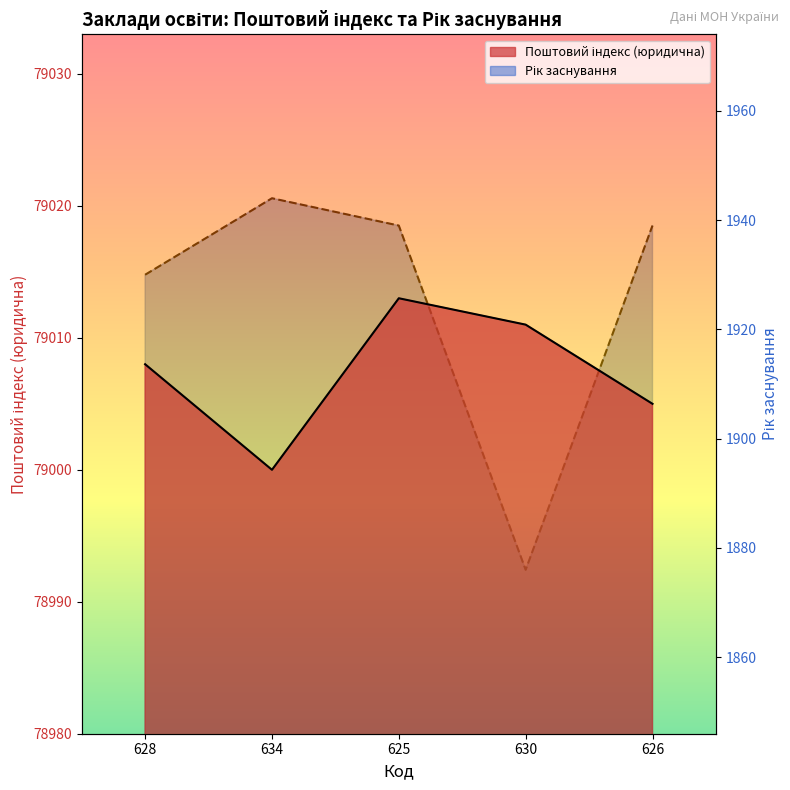

What is the value of the Поштовий індекс (юридична) point at the 1st from the left?

79008